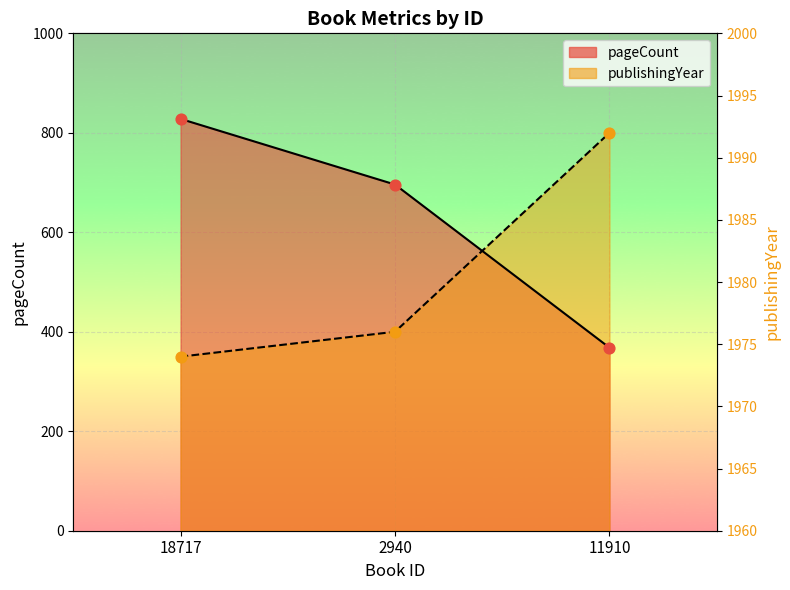

Which series contains the highest Y value?

pageCount